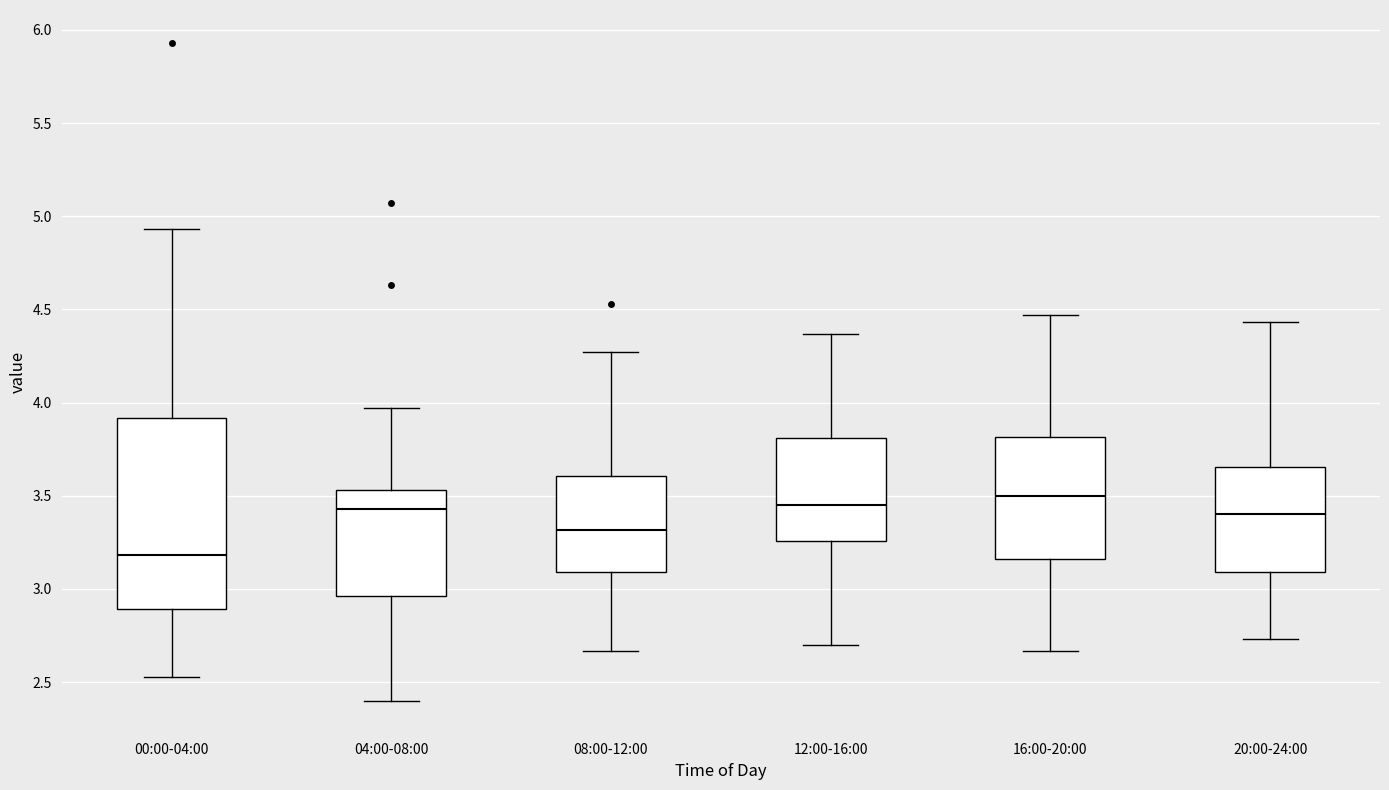

Reading left to right, transcribe this box plot: for each box, give where its median line is, the range the box spans, and where its two whiskers end, as read against the y-axis. The values are not printed on the chart, so give them approximately, as read against the axis.

00:00-04:00: median 3.20, box 2.90 to 3.90, whiskers 2.55 to 4.95
04:00-08:00: median 3.45, box 2.95 to 3.55, whiskers 2.40 to 3.95
08:00-12:00: median 3.30, box 3.10 to 3.60, whiskers 2.65 to 4.25
12:00-16:00: median 3.45, box 3.25 to 3.80, whiskers 2.70 to 4.35
16:00-20:00: median 3.50, box 3.15 to 3.80, whiskers 2.65 to 4.45
20:00-24:00: median 3.40, box 3.10 to 3.65, whiskers 2.75 to 4.45